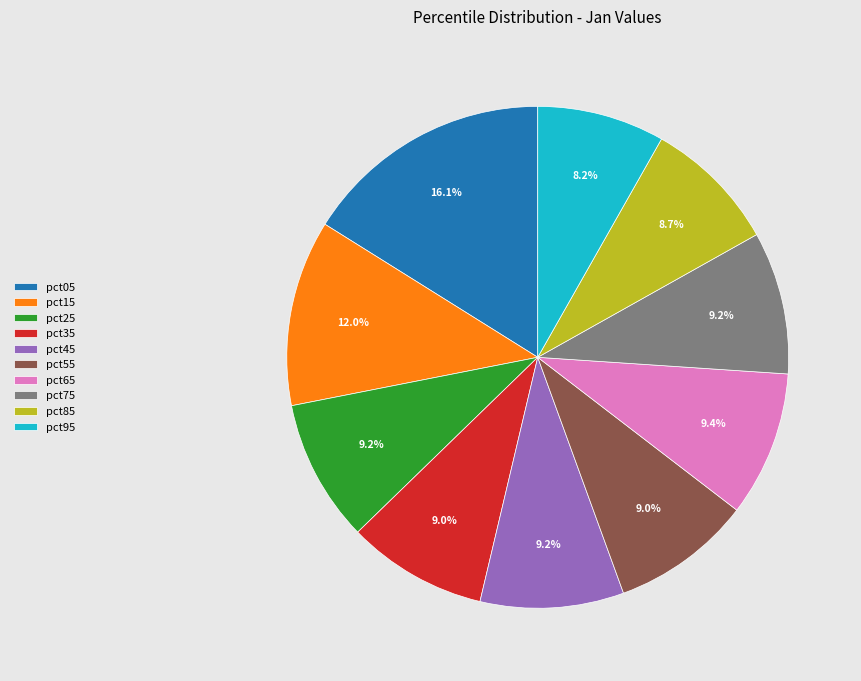

How many slices are in this pie chart?

10